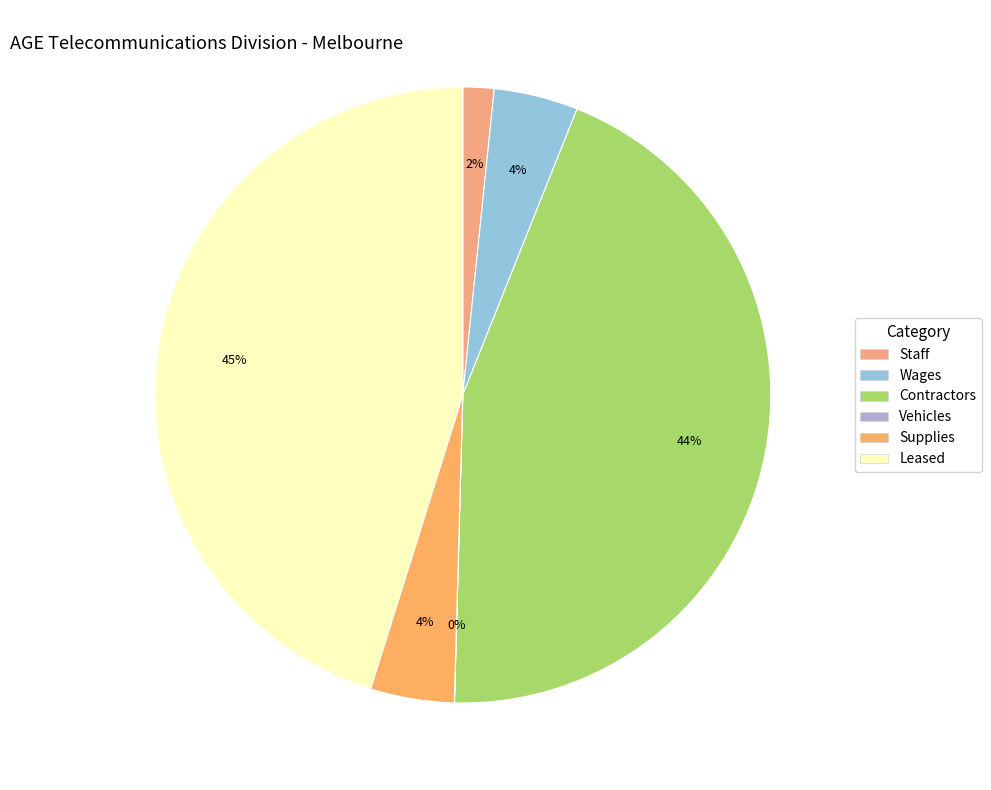

The Supplies slice represents 4% of the pie. True or false?

True